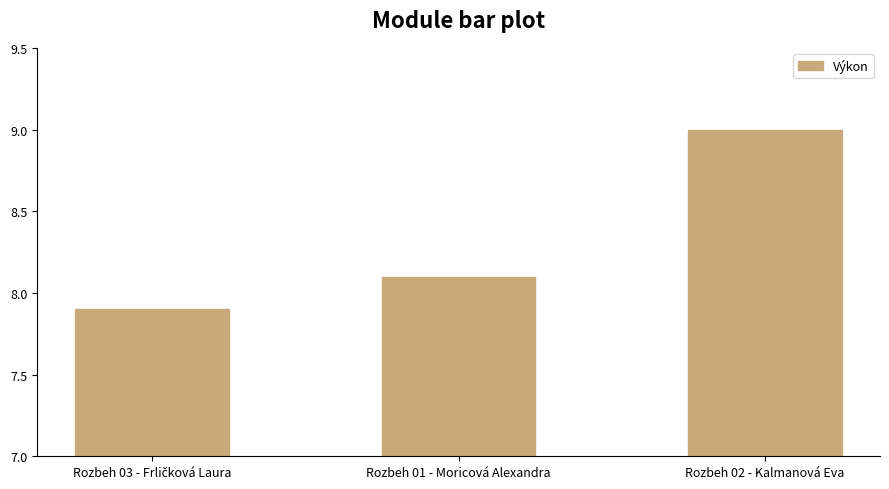

What is the value of the 1st bar from the left?

7.9